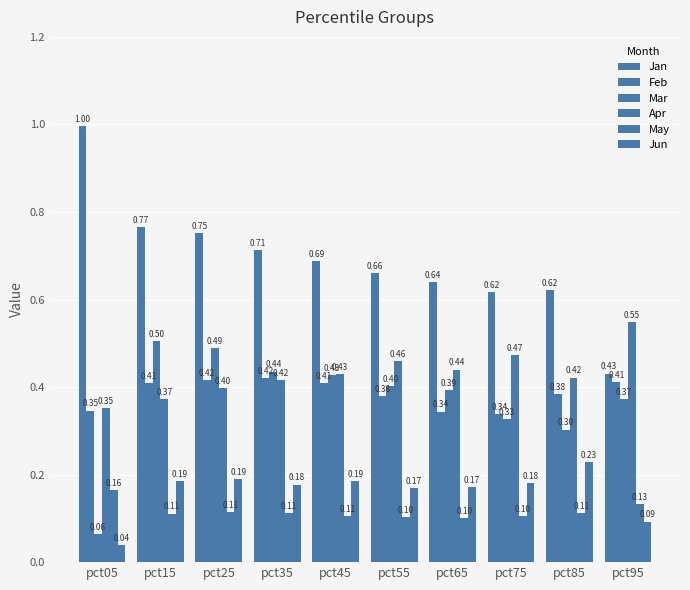

What is the difference between the second highest and minimum values in the Apr series?

0.1